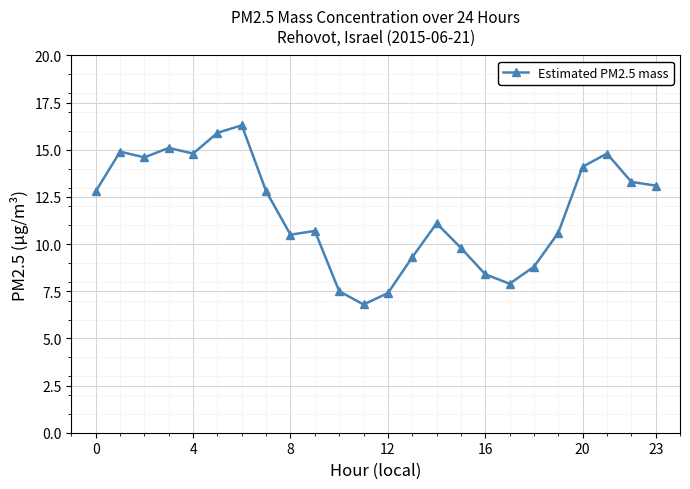

How many interior local peaks (higher than both neighbors) does the data have?

6